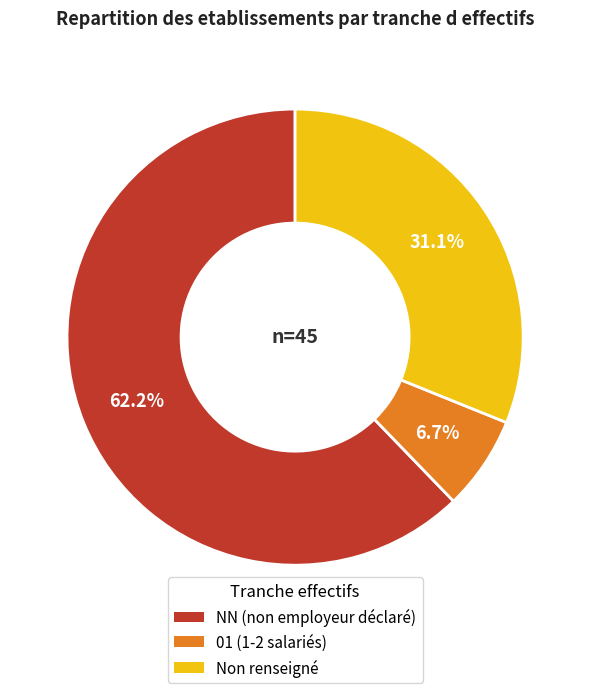

Is there a majority slice in this chart?

Yes